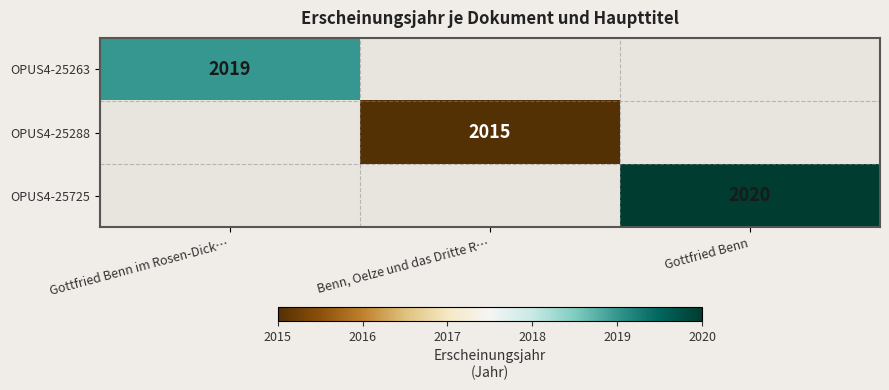

The value of OPUS4-25725 at Gottfried Benn is 2020. True or false?

True